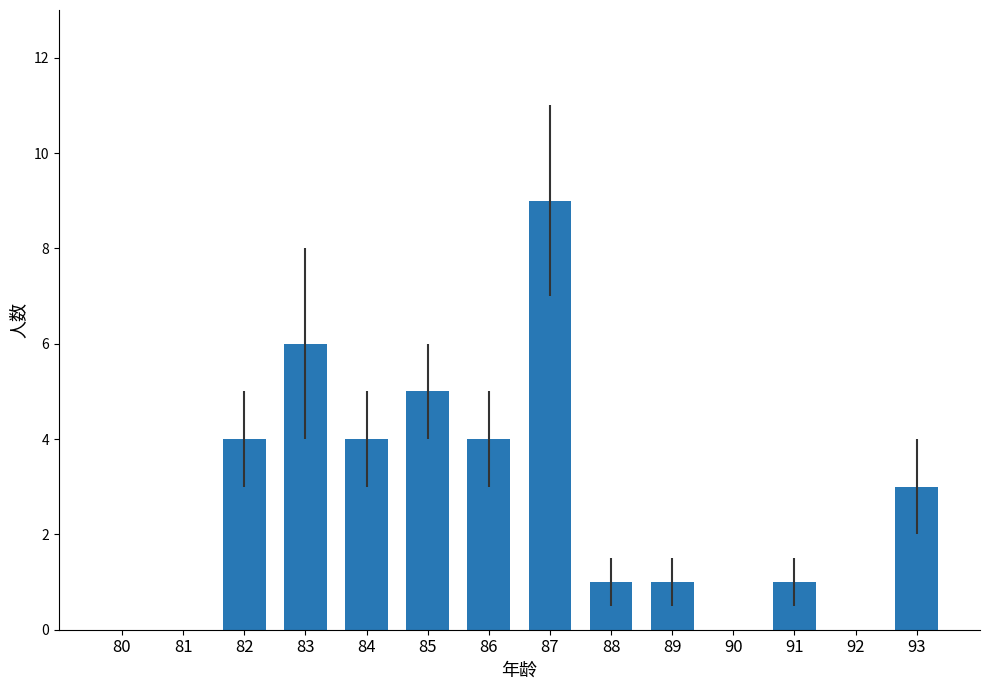

How many categories are shown in the chart?

14